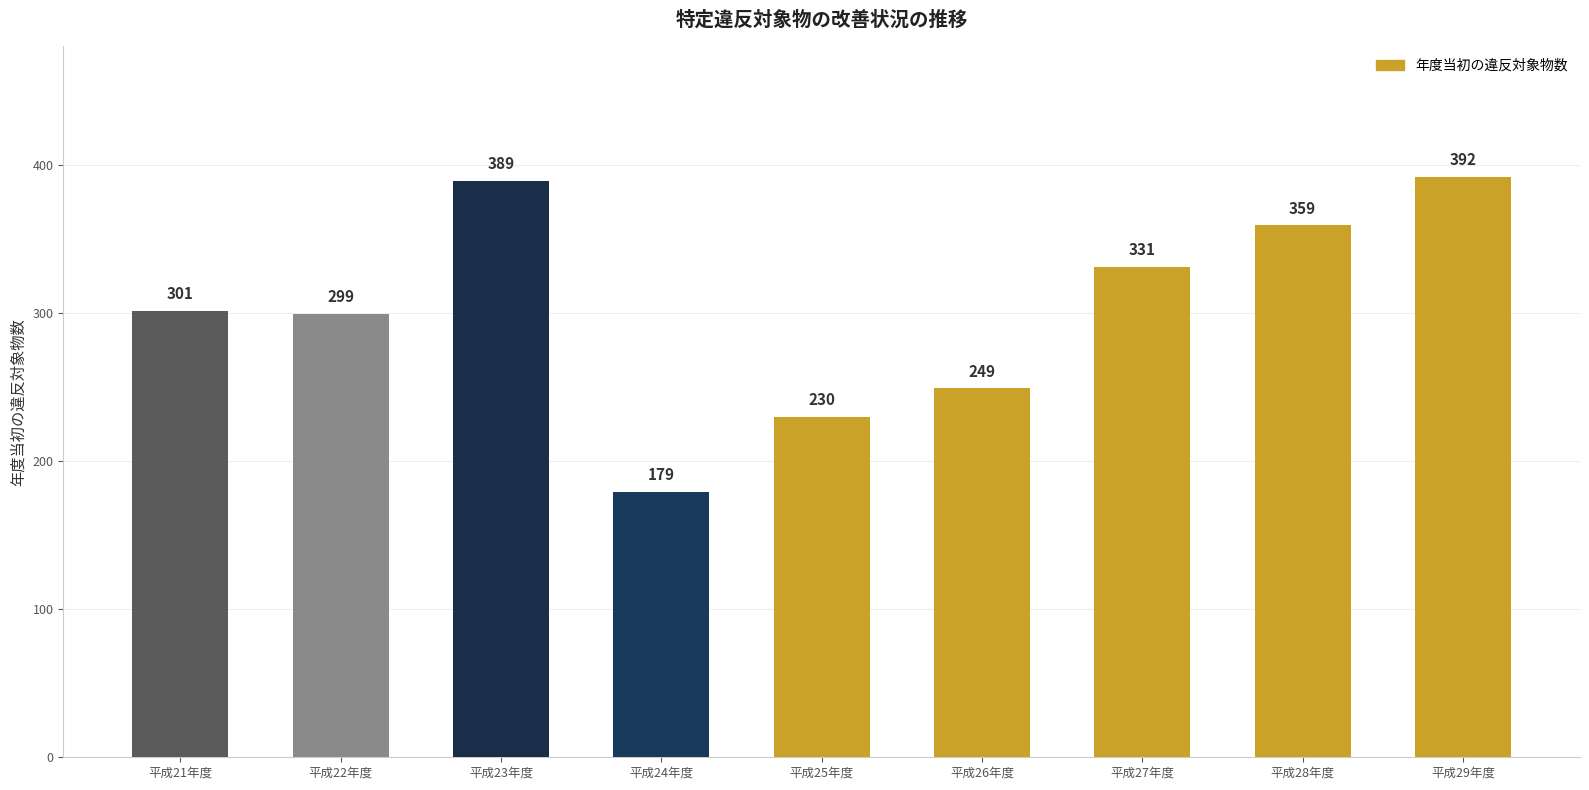

Rank the categories by value from lowest to highest.

平成24年度, 平成25年度, 平成26年度, 平成22年度, 平成21年度, 平成27年度, 平成28年度, 平成23年度, 平成29年度